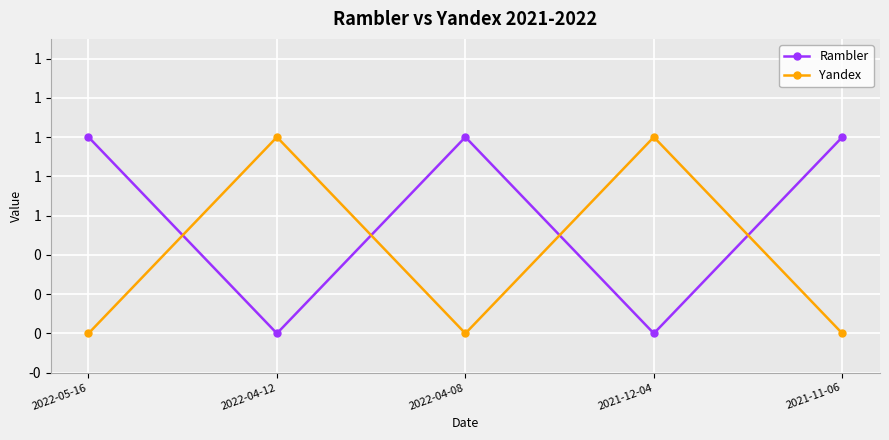

Does the chart have visible grid lines?

Yes